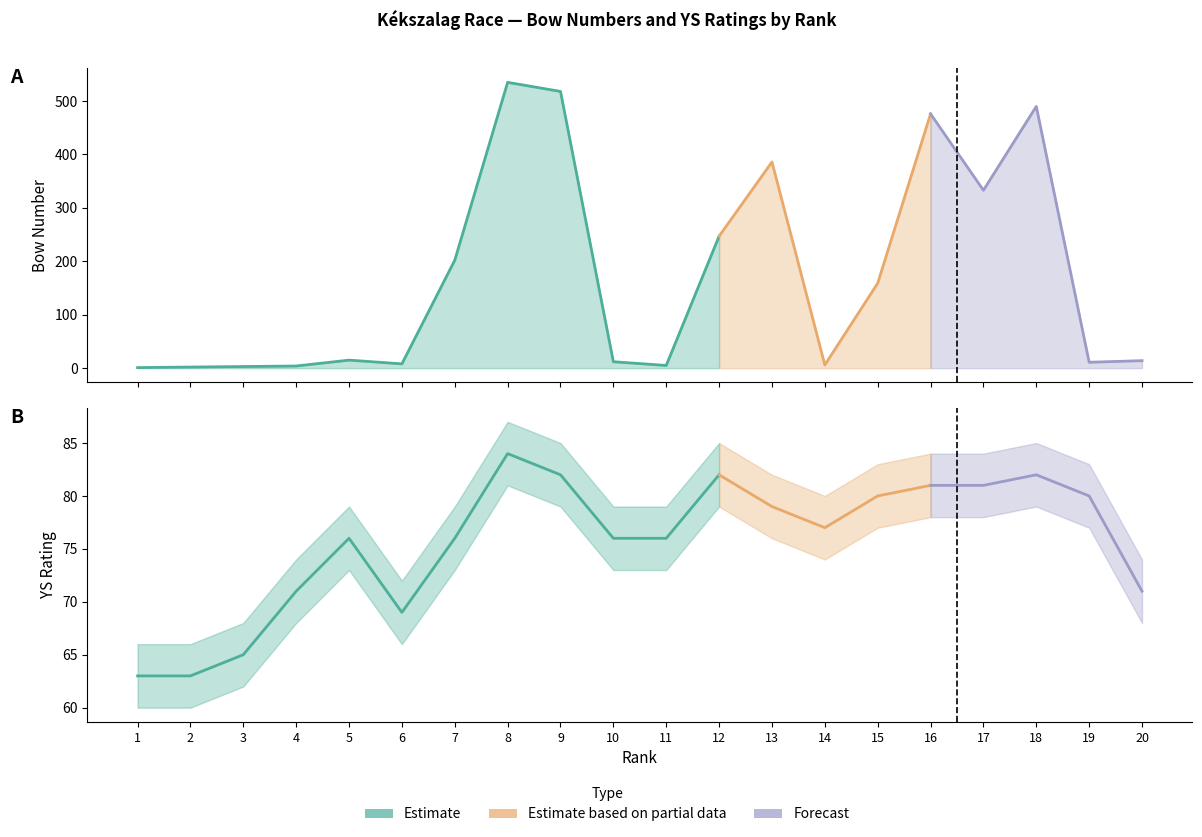

What is the maximum value shown in the chart?

535